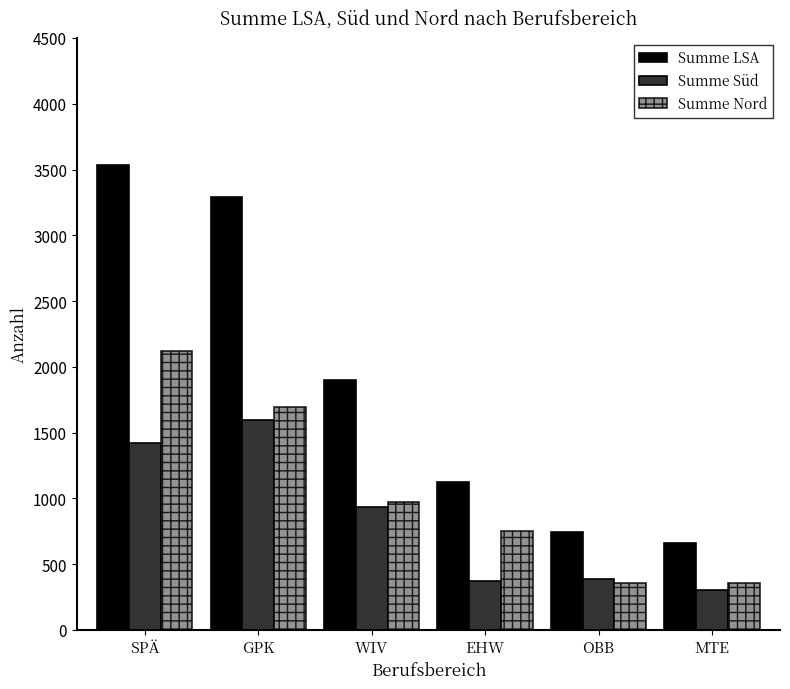

Where does the Summe LSA series first go above 1903?

SPÄ